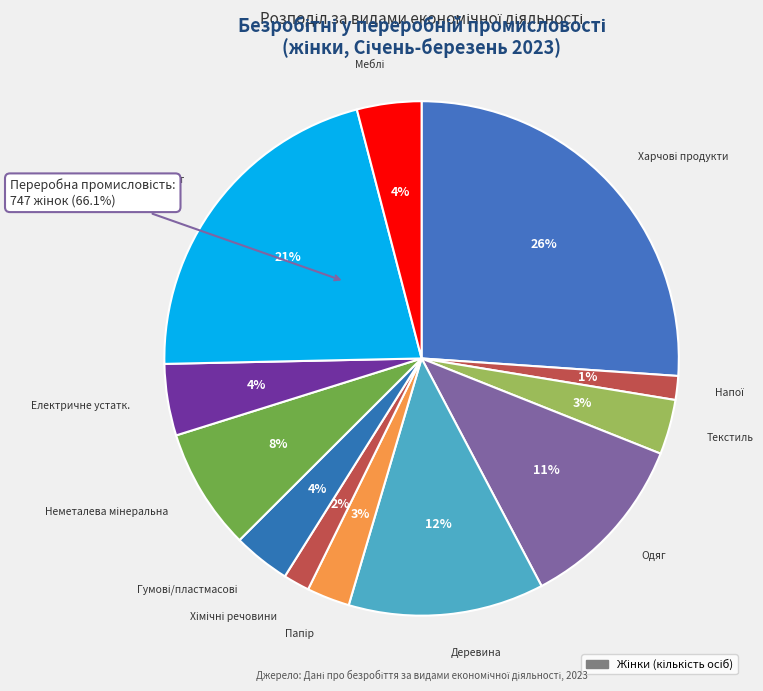

To the nearest percent, what percentage of the pie is Виробництво паперу?

3%